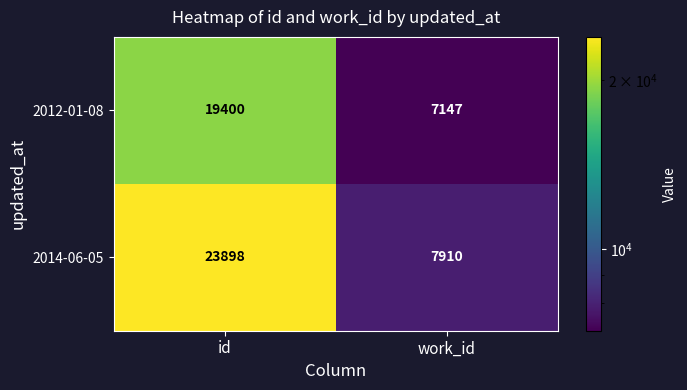

Is it true that 2012-01-08 equals 33415 at id?

False